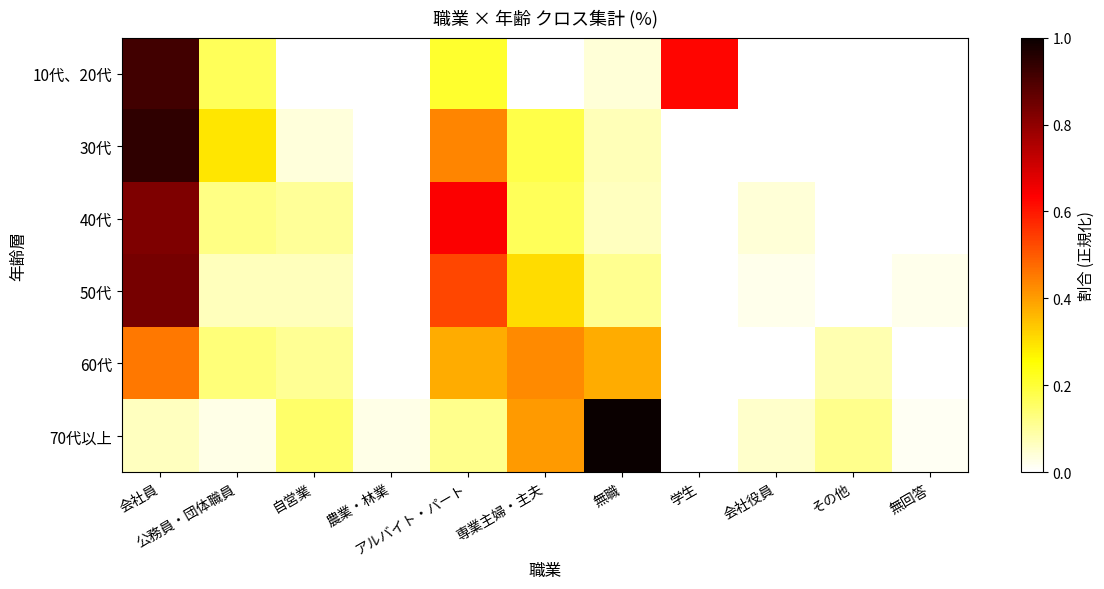

Reading left to right, list all the values displayed in this chart.

10代、20代: 会社員=0.9	公務員・団体職員=0.2	自営業=0.0	農業・林業=0.0	アルバイト・パート=0.2	専業主婦・主夫=0.0	無職=0.0	学生=0.6	会社役員=0.0	その他=0.0	無回答=0.0
30代: 会社員=0.9	公務員・団体職員=0.3	自営業=0.0	農業・林業=0.0	アルバイト・パート=0.4	専業主婦・主夫=0.2	無職=0.1	学生=0.0	会社役員=0.0	その他=0.0	無回答=0.0
40代: 会社員=0.8	公務員・団体職員=0.1	自営業=0.1	農業・林業=0.0	アルバイト・パート=0.6	専業主婦・主夫=0.2	無職=0.1	学生=0.0	会社役員=0.0	その他=0.0	無回答=0.0
50代: 会社員=0.8	公務員・団体職員=0.1	自営業=0.1	農業・林業=0.0	アルバイト・パート=0.5	専業主婦・主夫=0.3	無職=0.1	学生=0.0	会社役員=0.0	その他=0.0	無回答=0.0
60代: 会社員=0.5	公務員・団体職員=0.1	自営業=0.1	農業・林業=0.0	アルバイト・パート=0.4	専業主婦・主夫=0.4	無職=0.4	学生=0.0	会社役員=0.0	その他=0.1	無回答=0.0
70代以上: 会社員=0.1	公務員・団体職員=0.0	自営業=0.2	農業・林業=0.0	アルバイト・パート=0.1	専業主婦・主夫=0.4	無職=1.0	学生=0.0	会社役員=0.1	その他=0.1	無回答=0.0